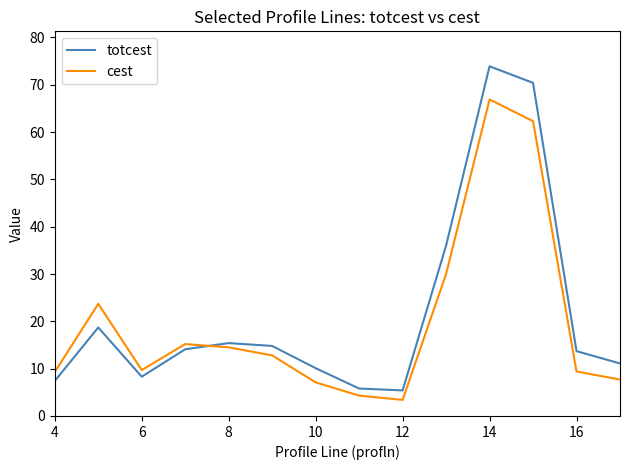

True or false: cest and totcest cross at least once.

True